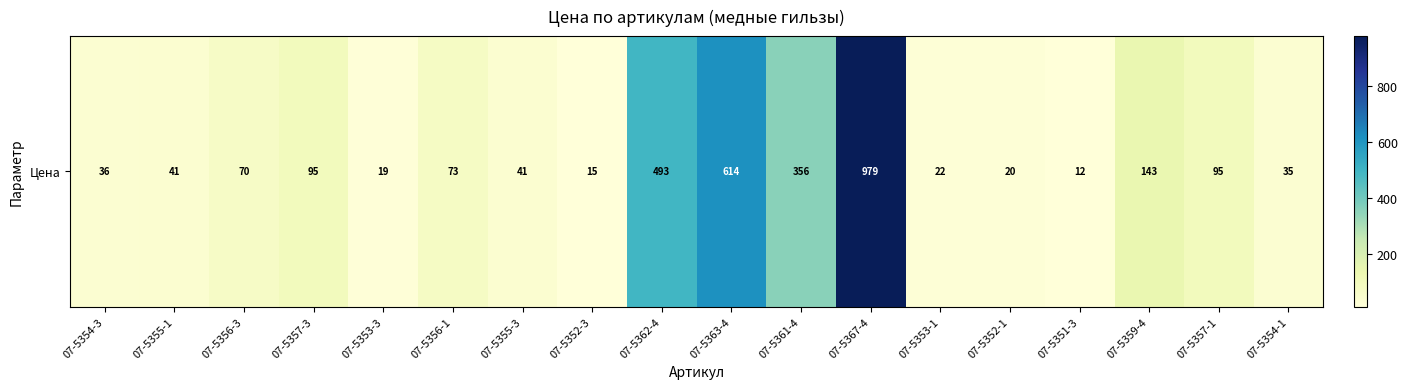

Rank the categories by value from highest to lowest.

07-5367-4, 07-5363-4, 07-5362-4, 07-5361-4, 07-5359-4, 07-5357-3, 07-5357-1, 07-5356-1, 07-5356-3, 07-5355-1, 07-5355-3, 07-5354-3, 07-5354-1, 07-5353-1, 07-5352-1, 07-5353-3, 07-5352-3, 07-5351-3